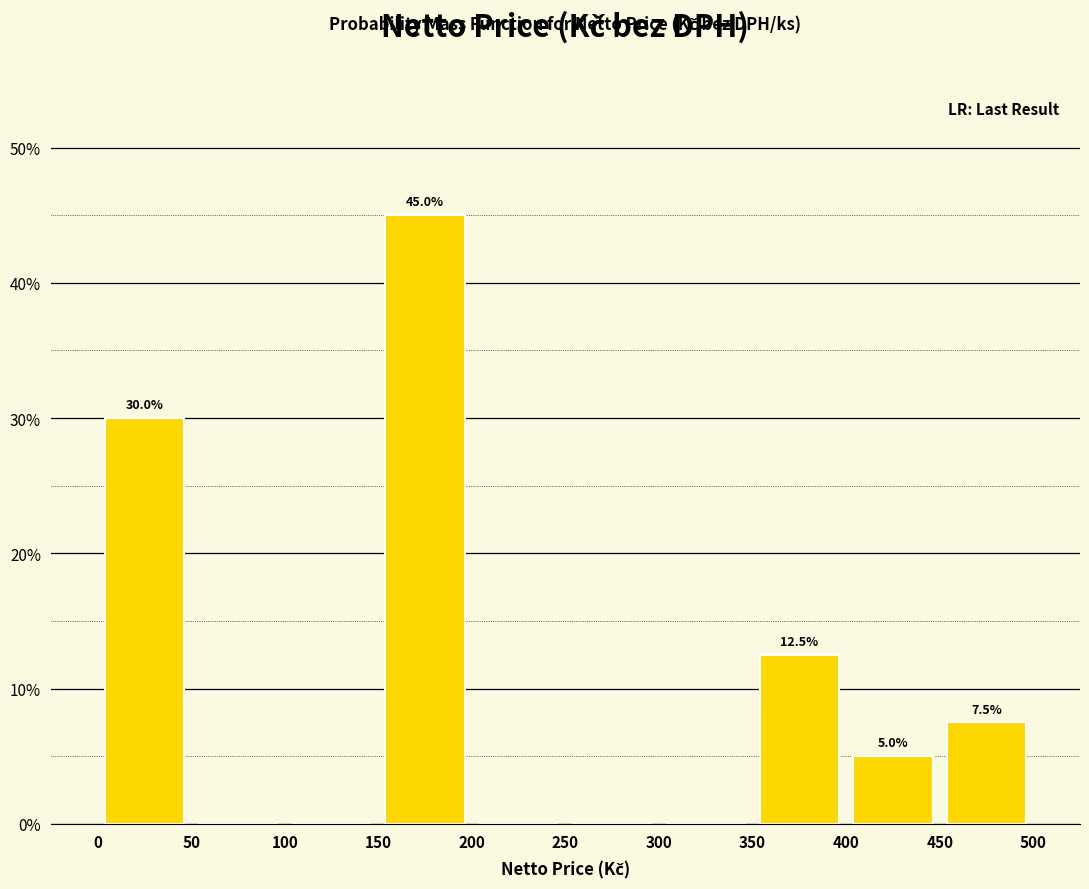

Over which range of the x-axis is the bar tallest?

150 to 200